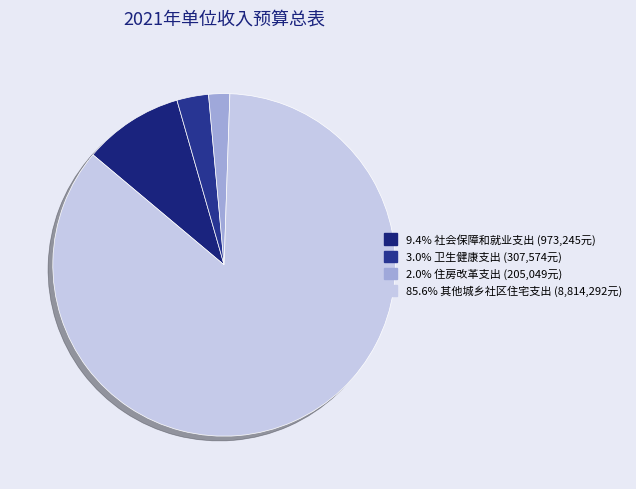

How many slices are in this pie chart?

4